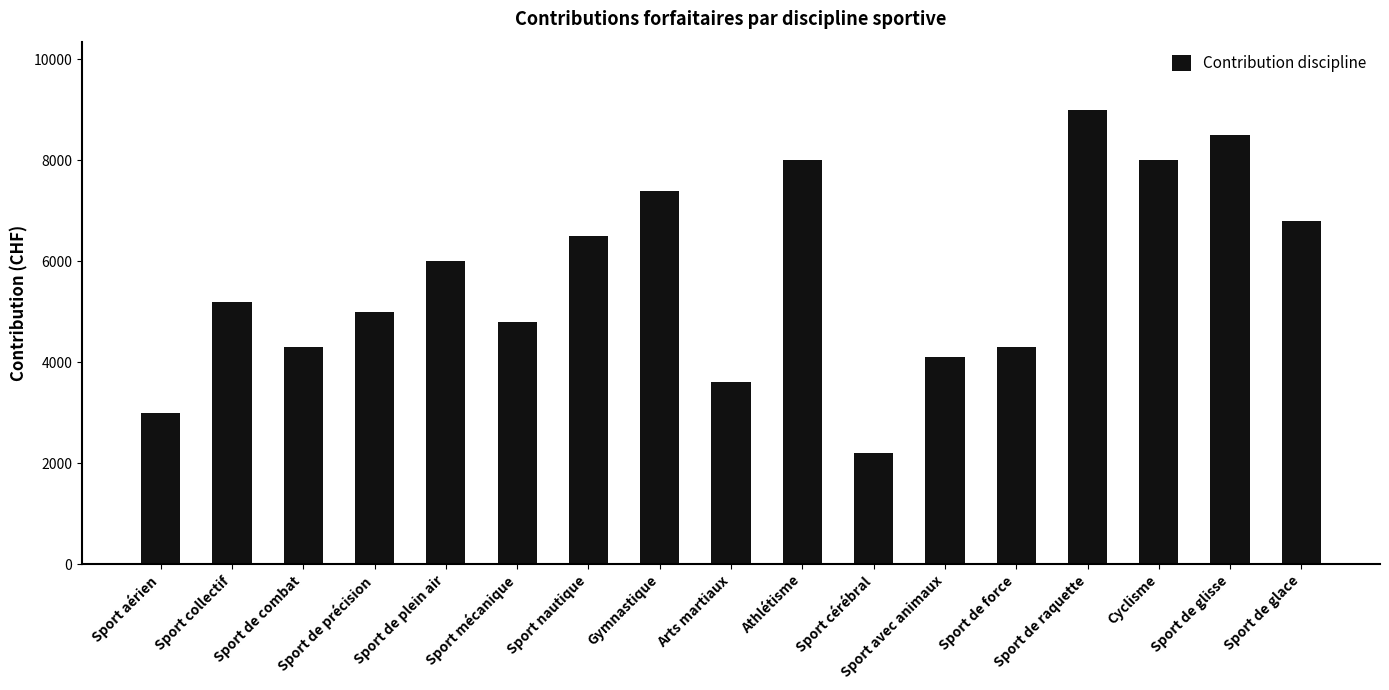

What is the value of the 12th bar from the left?

4100